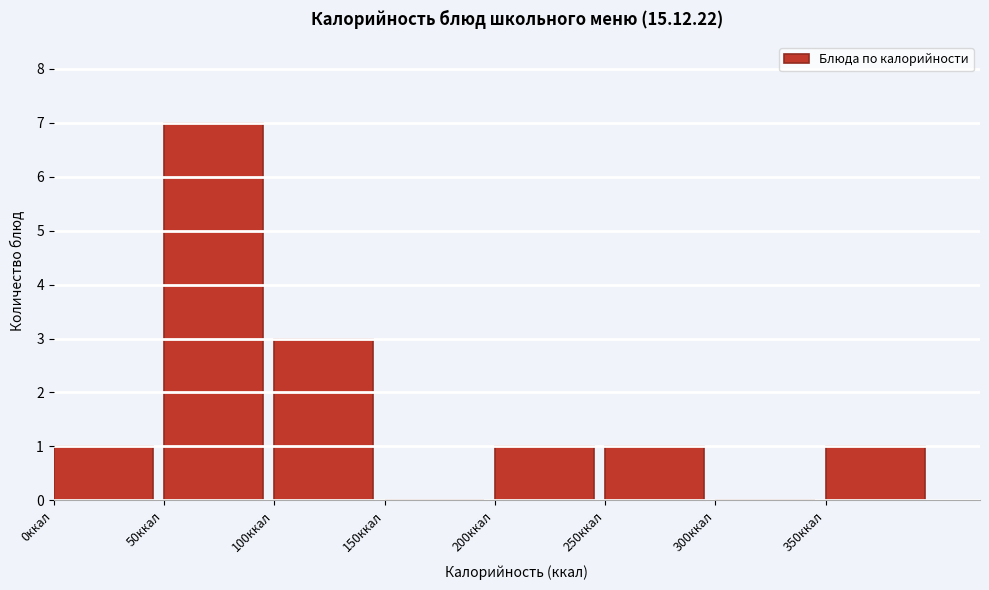

Over which range of the x-axis is the bar tallest?

50 to 100